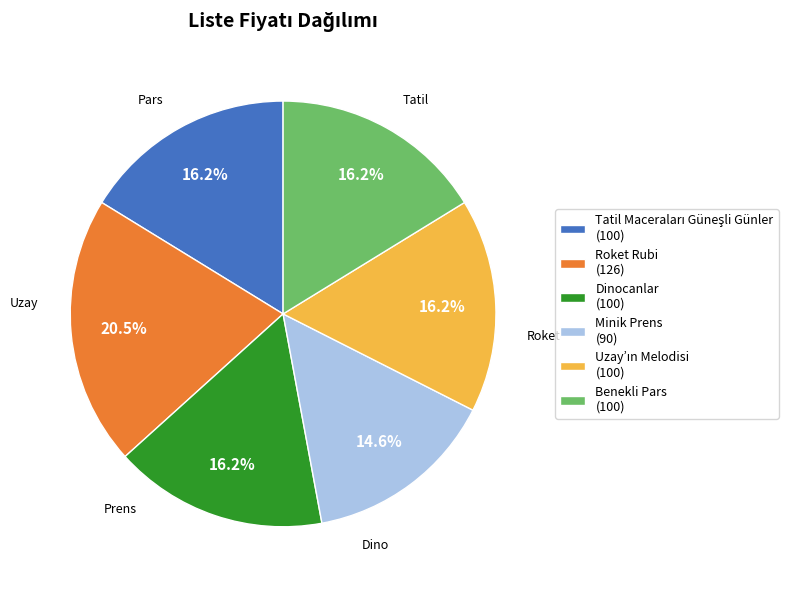

Does Benekli Pars (100) represent more than half of the total?

No